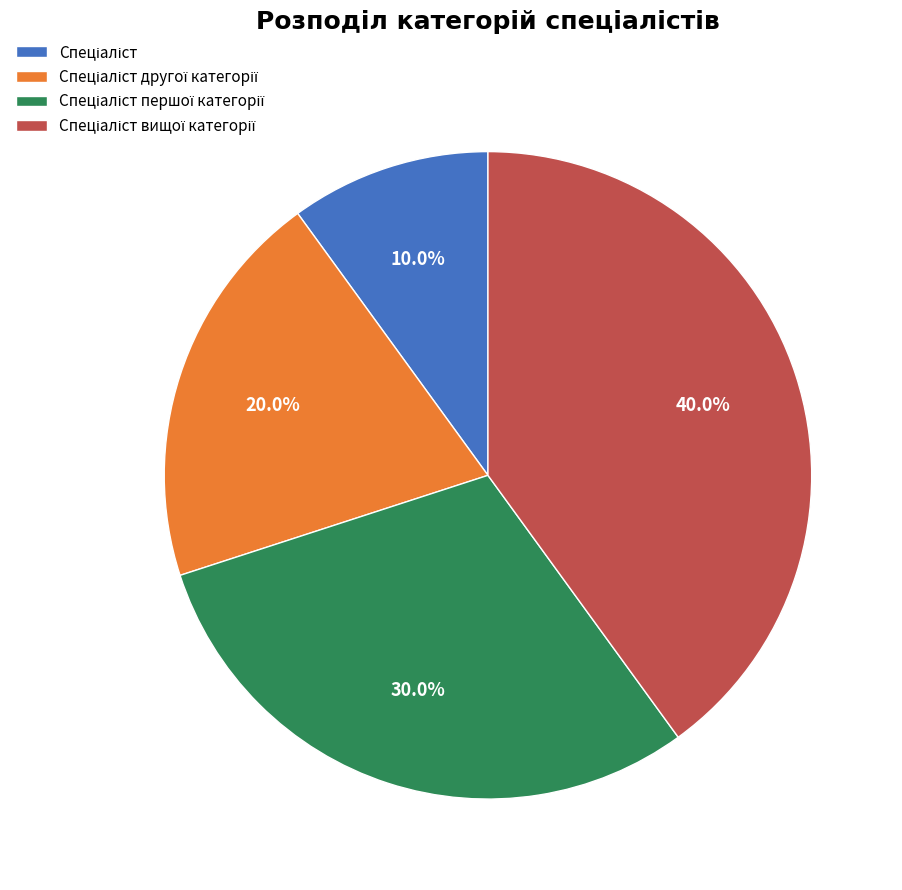

Does any single category account for the majority?

No